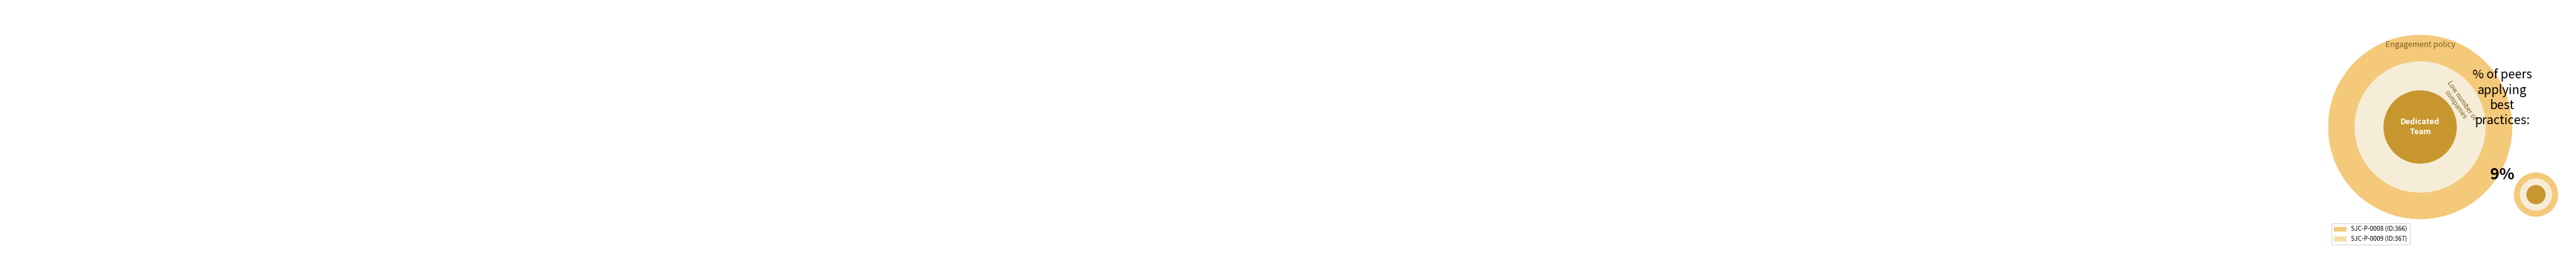

Do SJC-P-0008 and SJC-P-0009 together represent more than half of the pie?

Yes